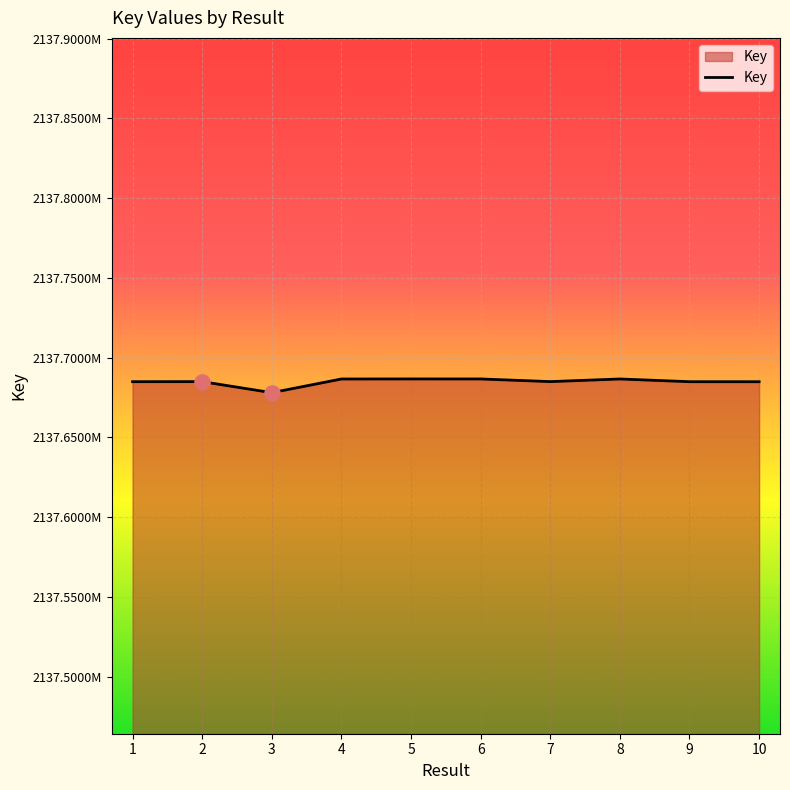

Between 10 and 4, which is larger?

4